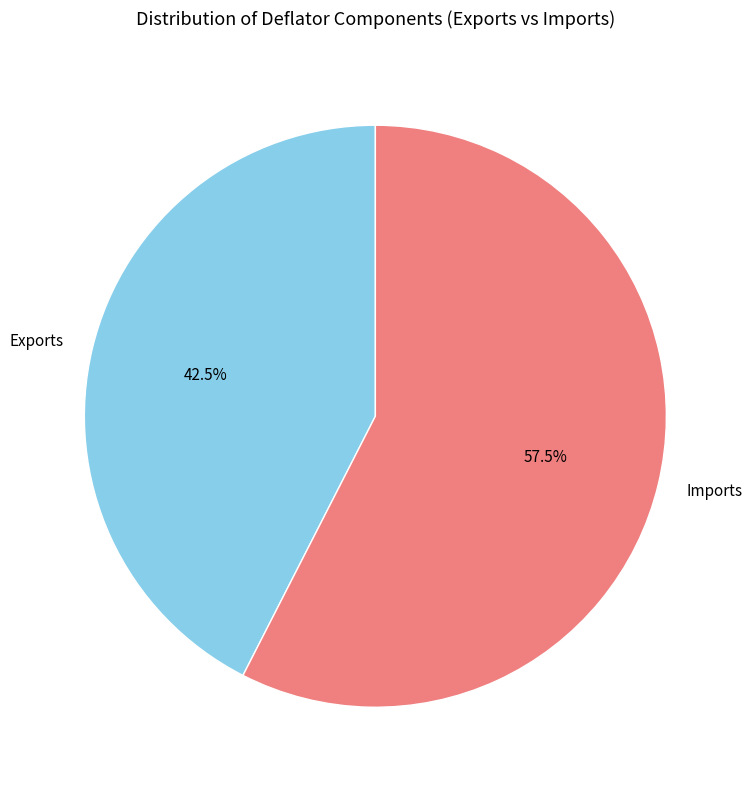

Which category has the smallest portion of the pie?

Exports